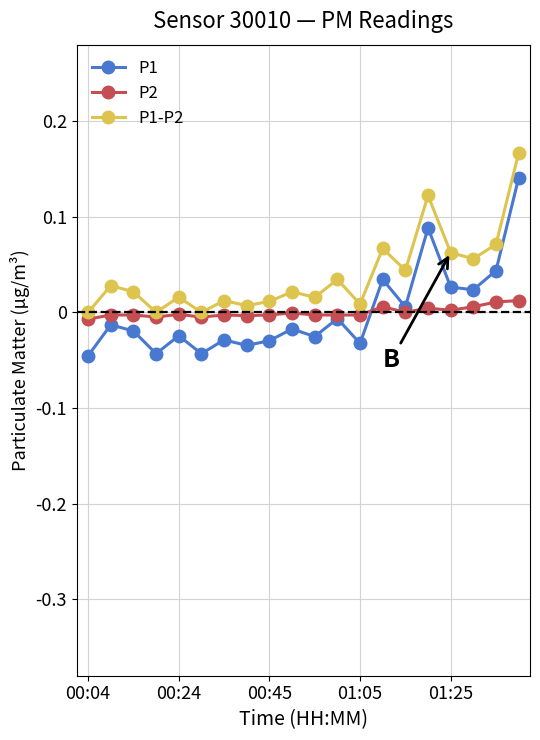

True or false: P1 and P1-P2 intersect in this chart.

False